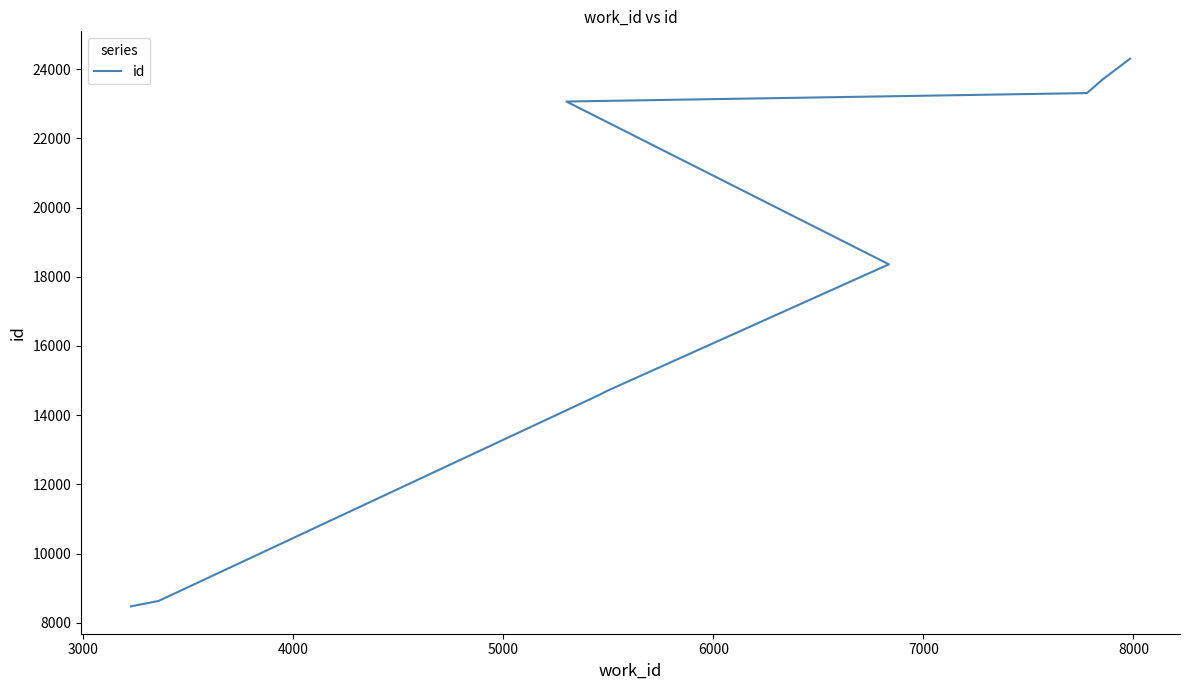

The value at 5000 is 9354. True or false?

False